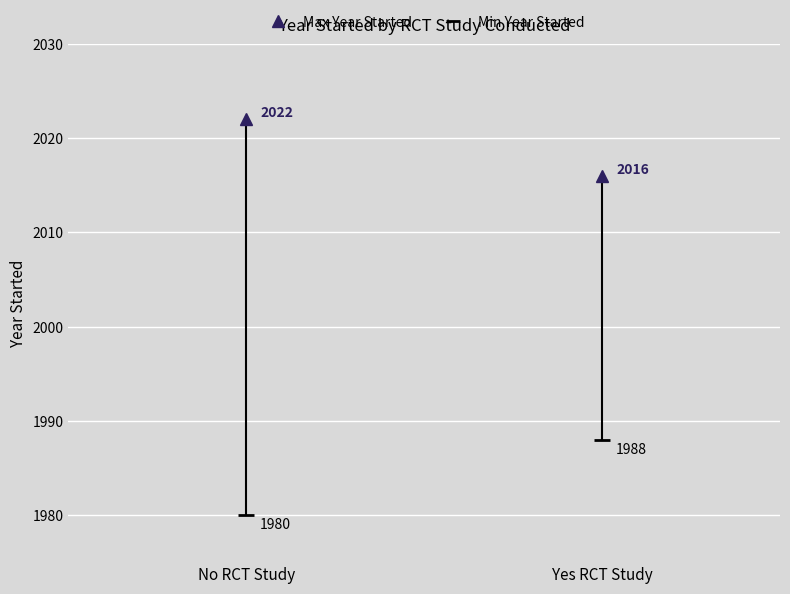

What position from the left is Yes?

2